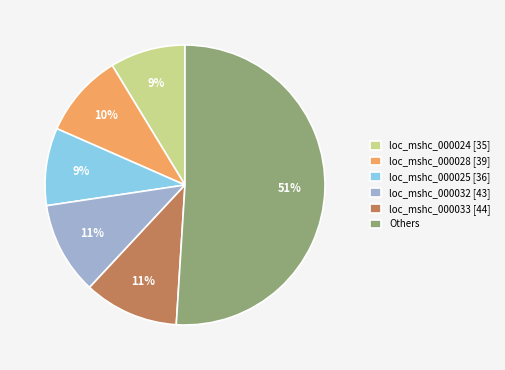

True or false: loc_mshc_000032 [43] accounts for 11% of the total.

True